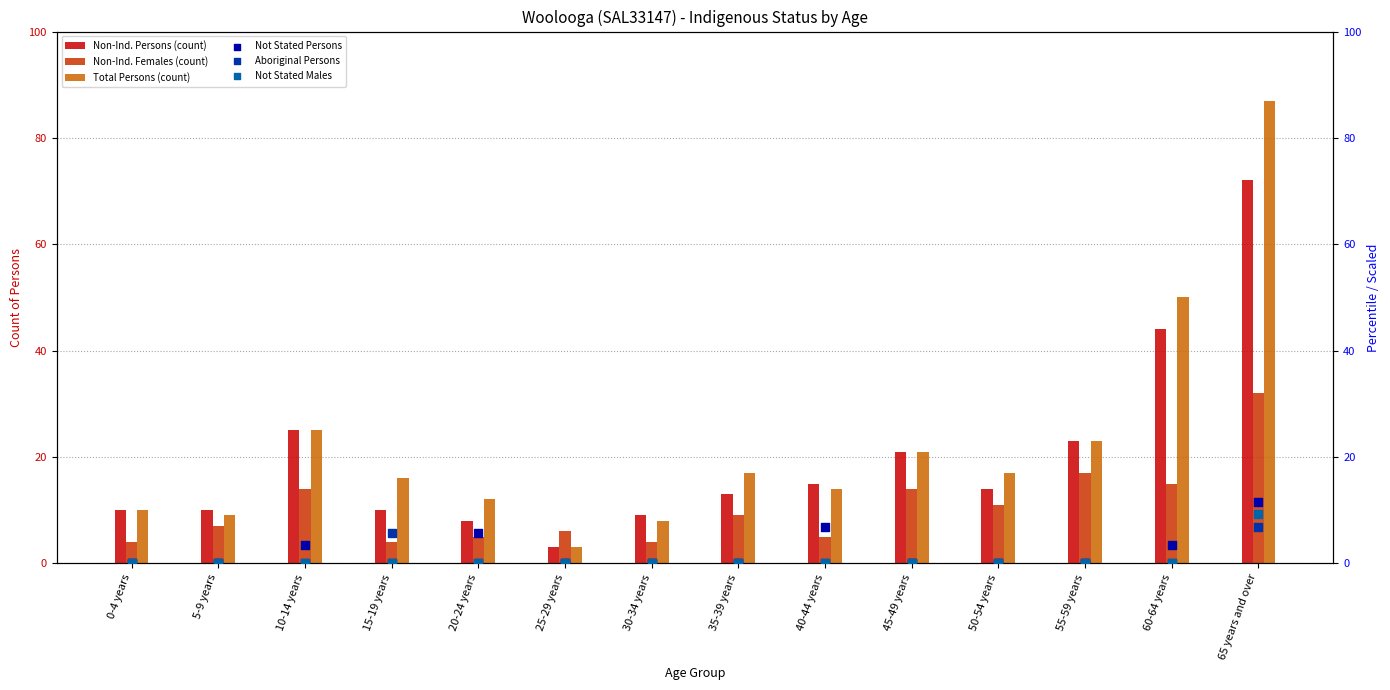

At which category is the sum across all series the highest?

65 years and over